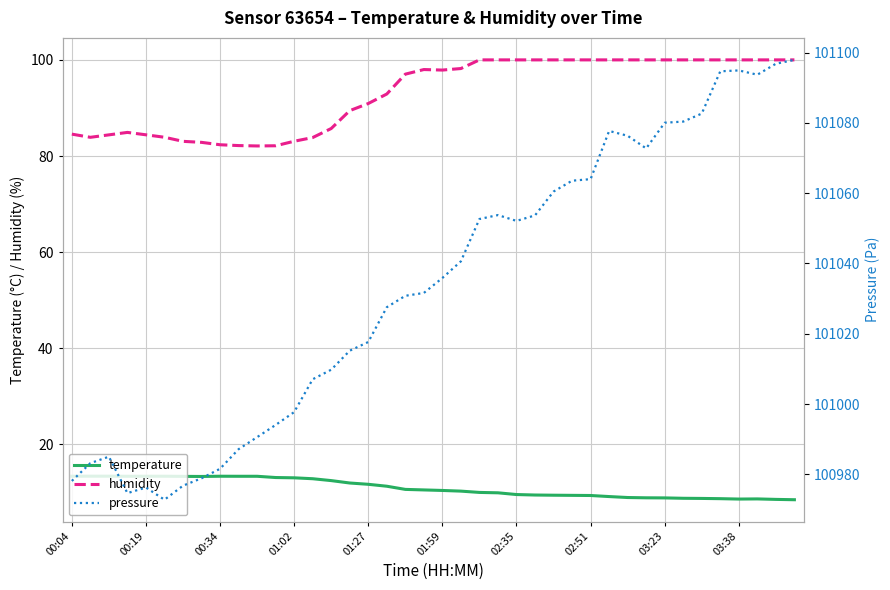

What is the value of the pressure point at the 39th from the left?

101096.8